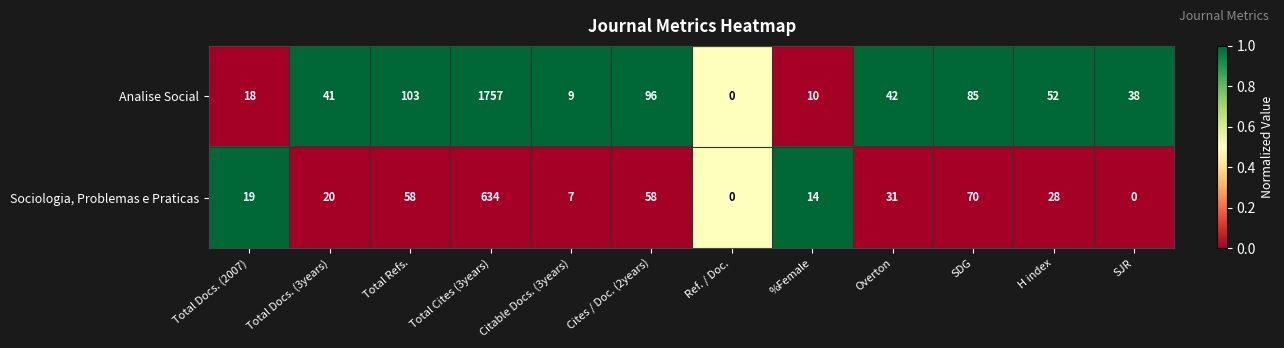

At which category is the sum across all series the highest?

Total Cites (3years)